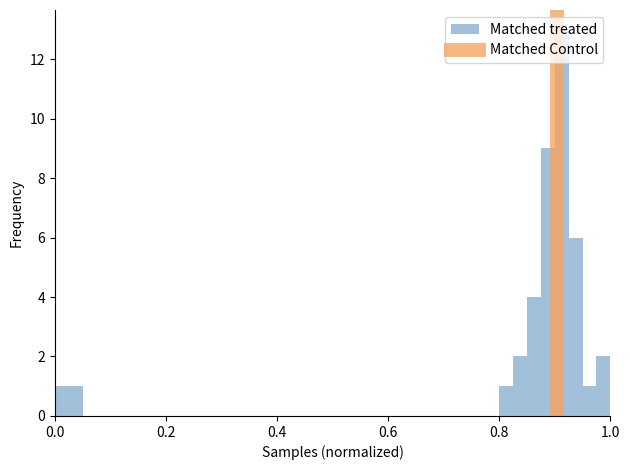

Around what value on the x-axis is the tallest bar? Give the approximate position of its centre, as read against the axis.

0.92